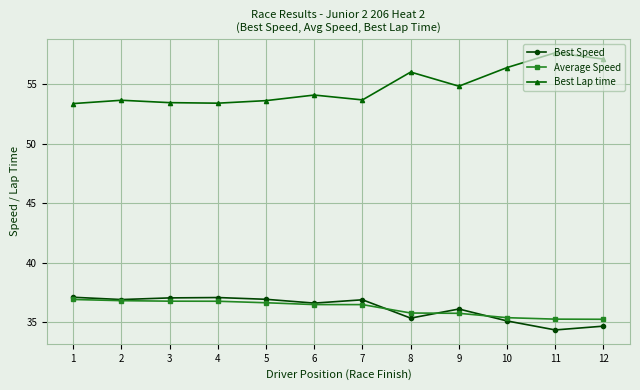

Is it true that Average Speed equals 25.1 at 3?

False